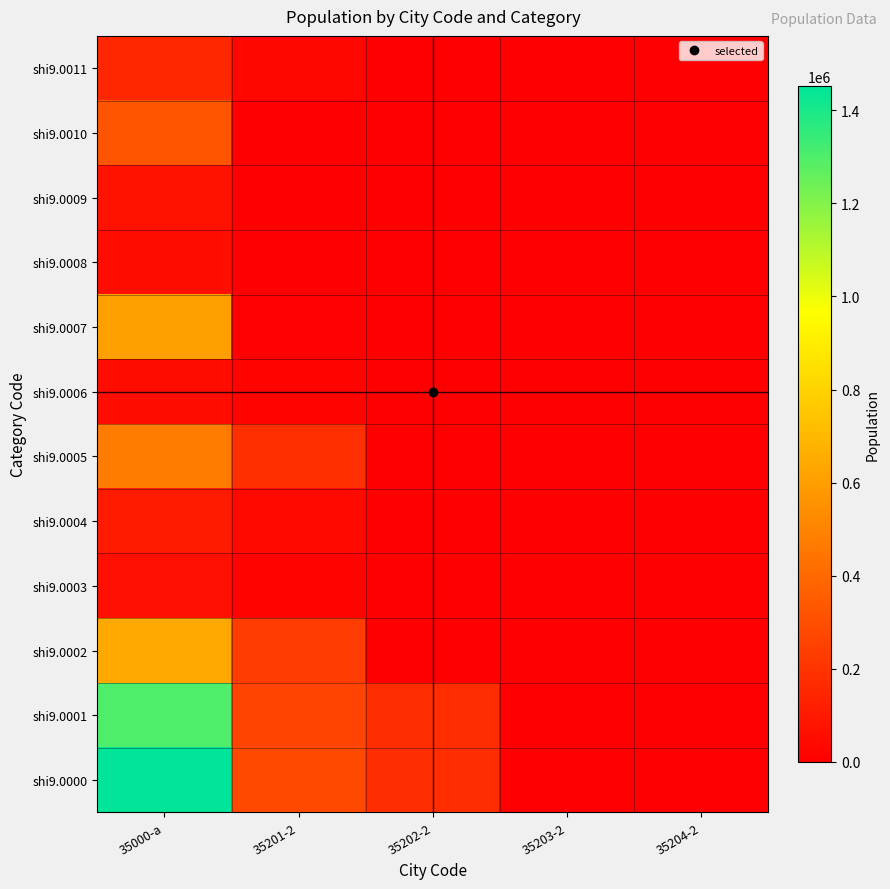

Which series changed the most between 35000-a and 35201-2?

shi9.0000